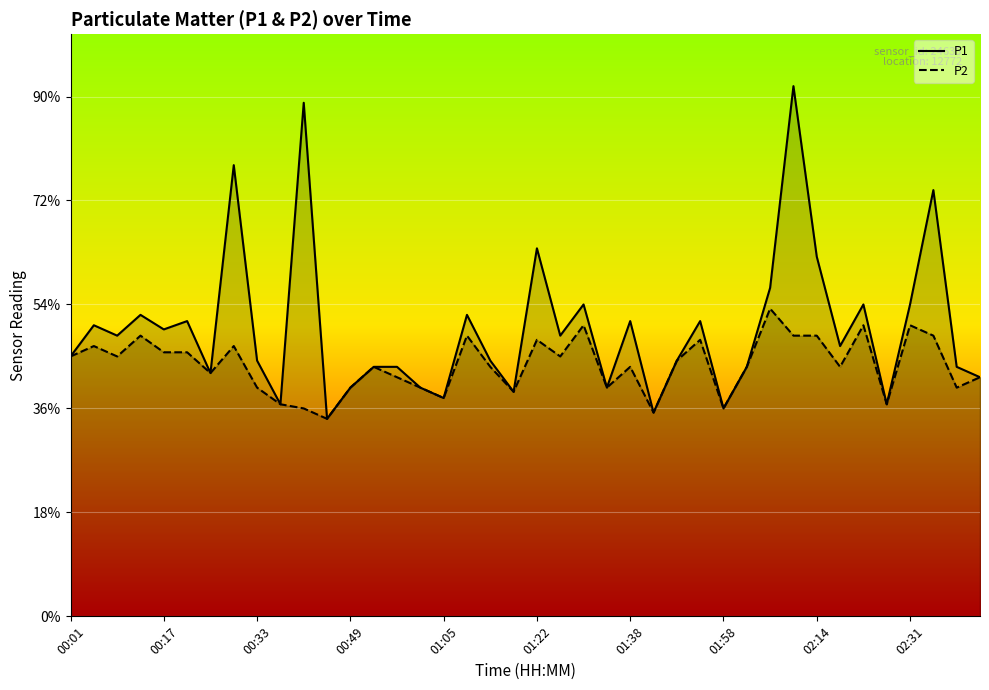

Which series has the widest spread of values?

P1